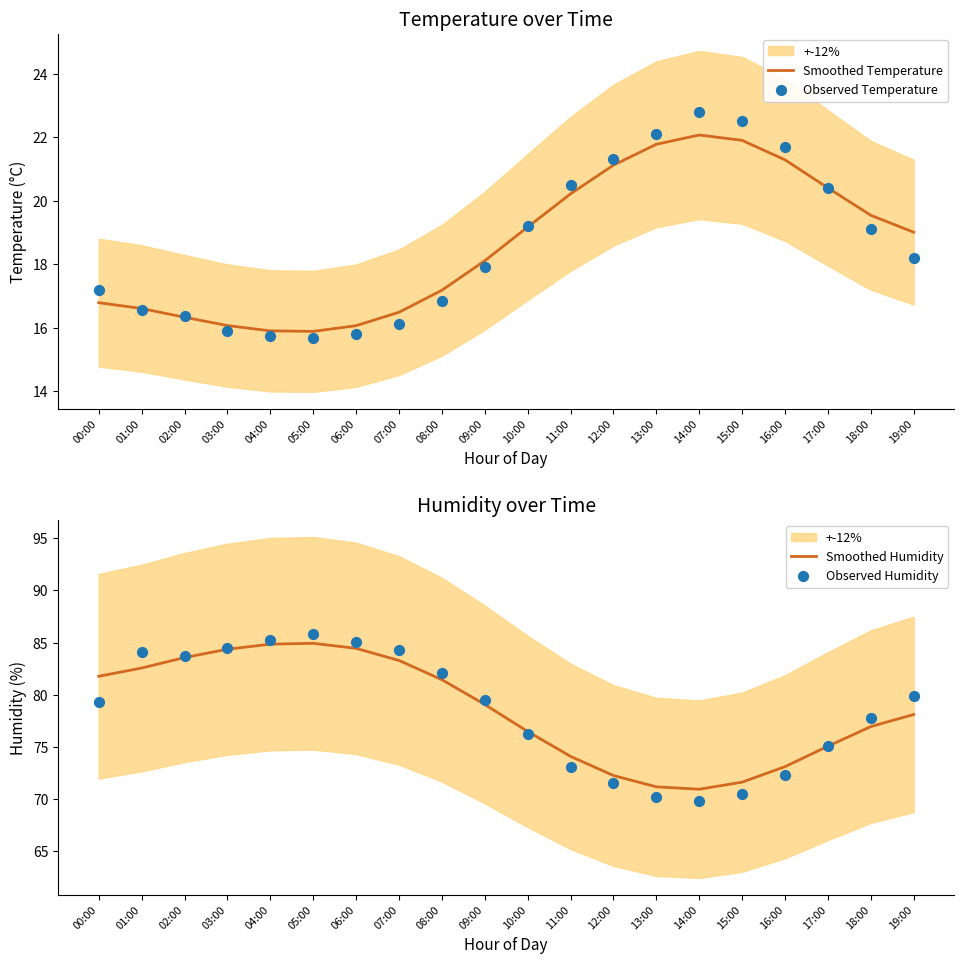

At which category is the sum across all series the highest?

05:00